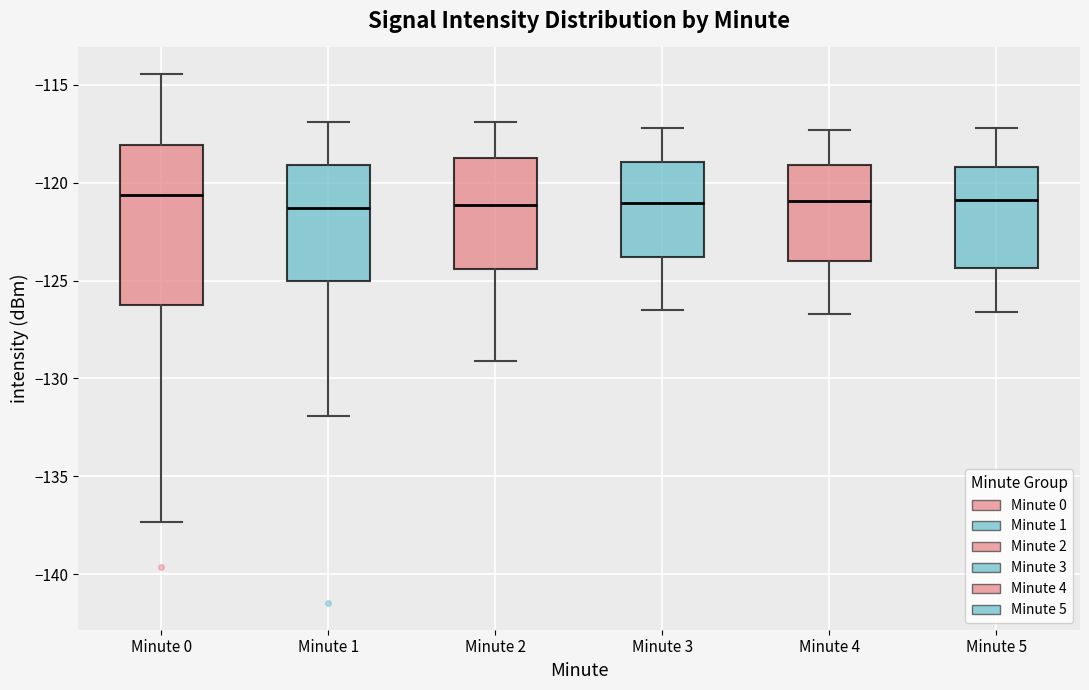

Reading left to right, transcribe this box plot: for each box, give where its median line is, the range the box spans, and where its two whiskers end, as read against the y-axis. The values are not printed on the chart, so give them approximately, as read against the axis.

Minute 0: median -120.5, box -126.5 to -118.0, whiskers -137.5 to -114.5
Minute 1: median -121.5, box -125.0 to -119.0, whiskers -132.0 to -117.0
Minute 2: median -121.0, box -124.5 to -118.5, whiskers -129.0 to -117.0
Minute 3: median -121.0, box -124.0 to -119.0, whiskers -126.5 to -117.0
Minute 4: median -121.0, box -124.0 to -119.0, whiskers -126.5 to -117.5
Minute 5: median -121.0, box -124.5 to -119.0, whiskers -126.5 to -117.0